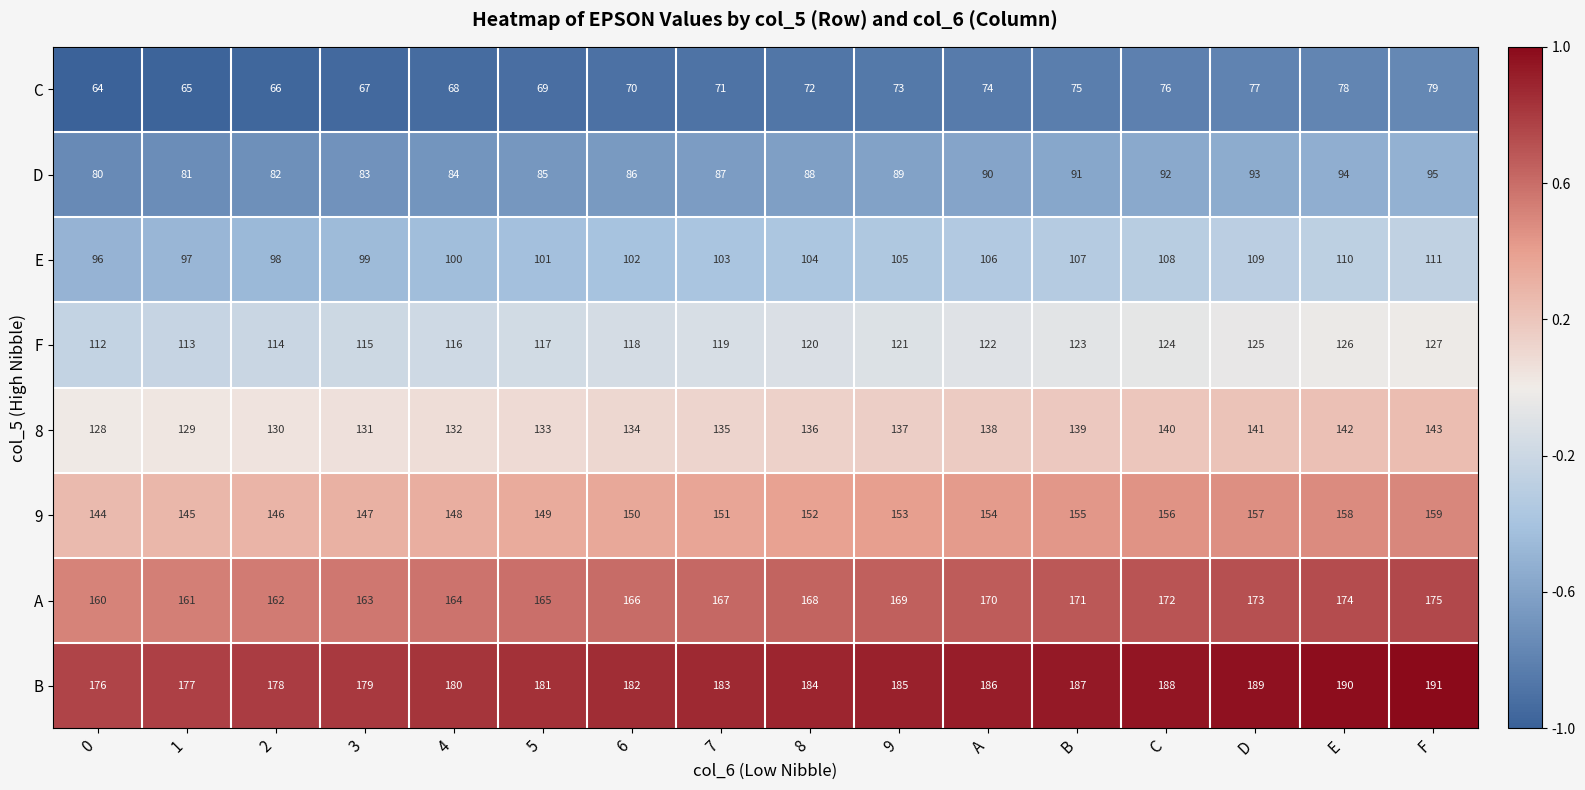

Which category has the highest value in the C series?

F